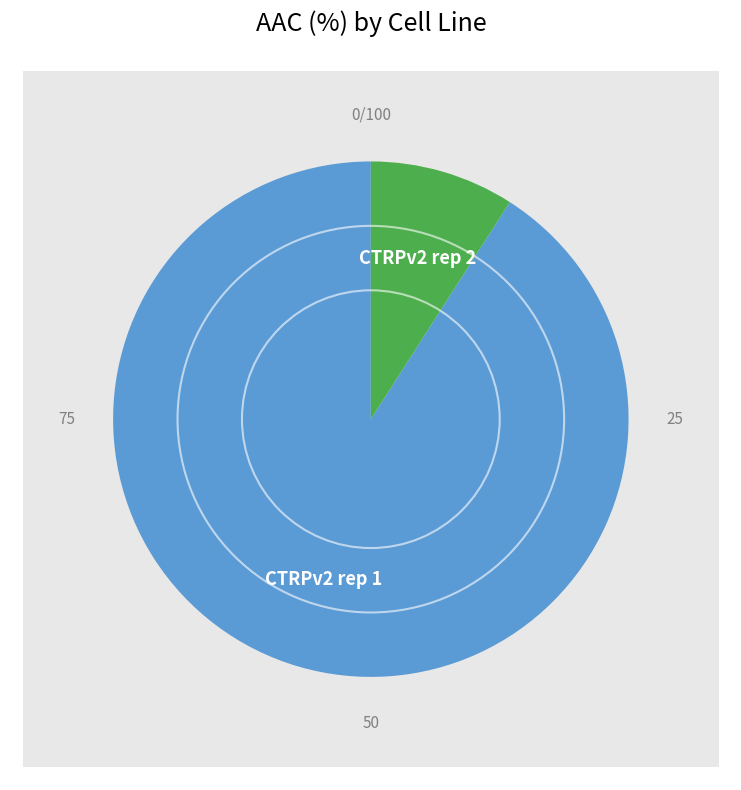

What percentage is the CTRPv2 rep 1 slice, to the nearest percent?

91%